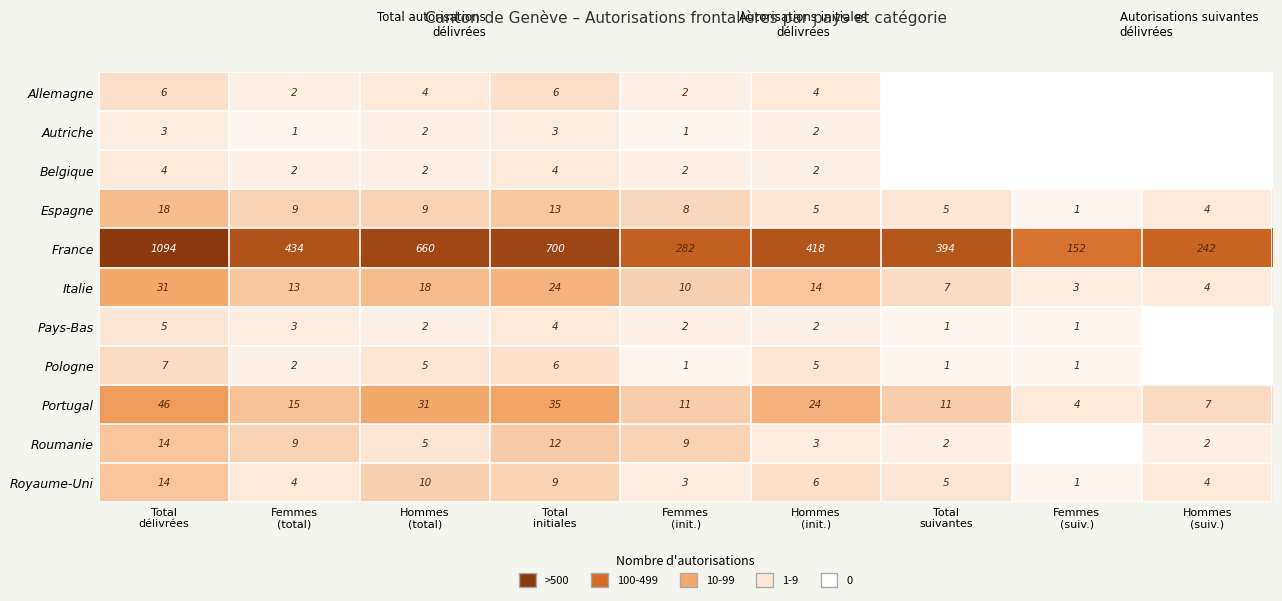

What is the highest value of the Italie series?

31